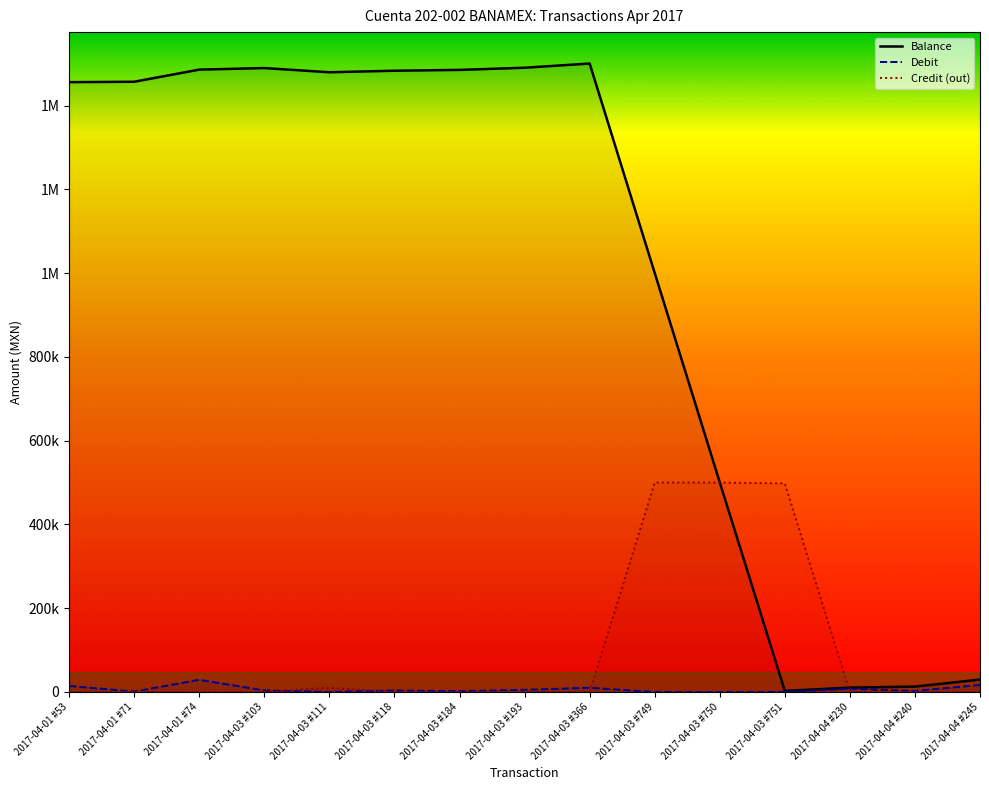

At which label does Debit reach its minimum?

2017-04-03 #111